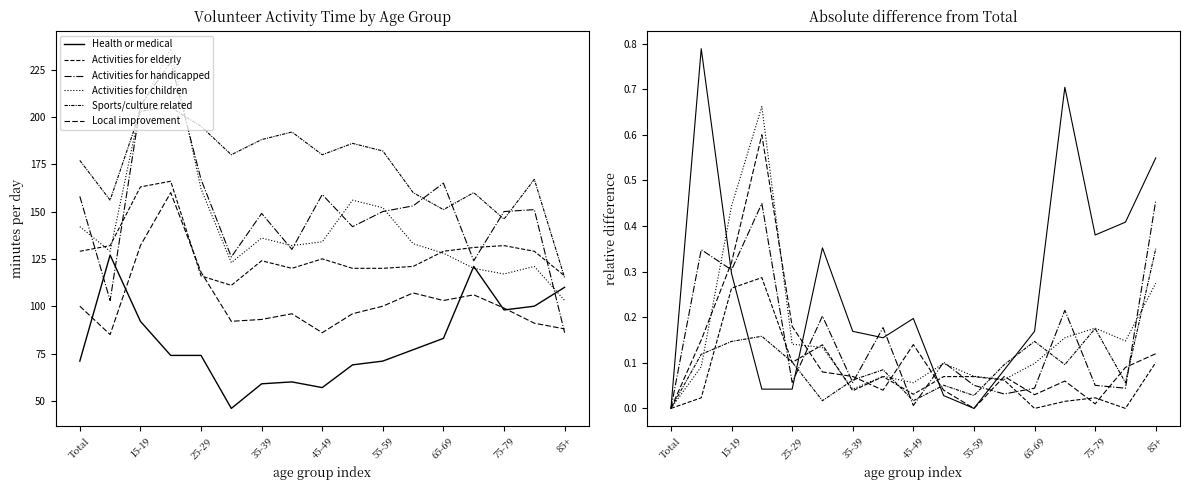

Between which two adjacent categories do Sports/culture related and Local improvement first intersect?

65-69 and 75-79